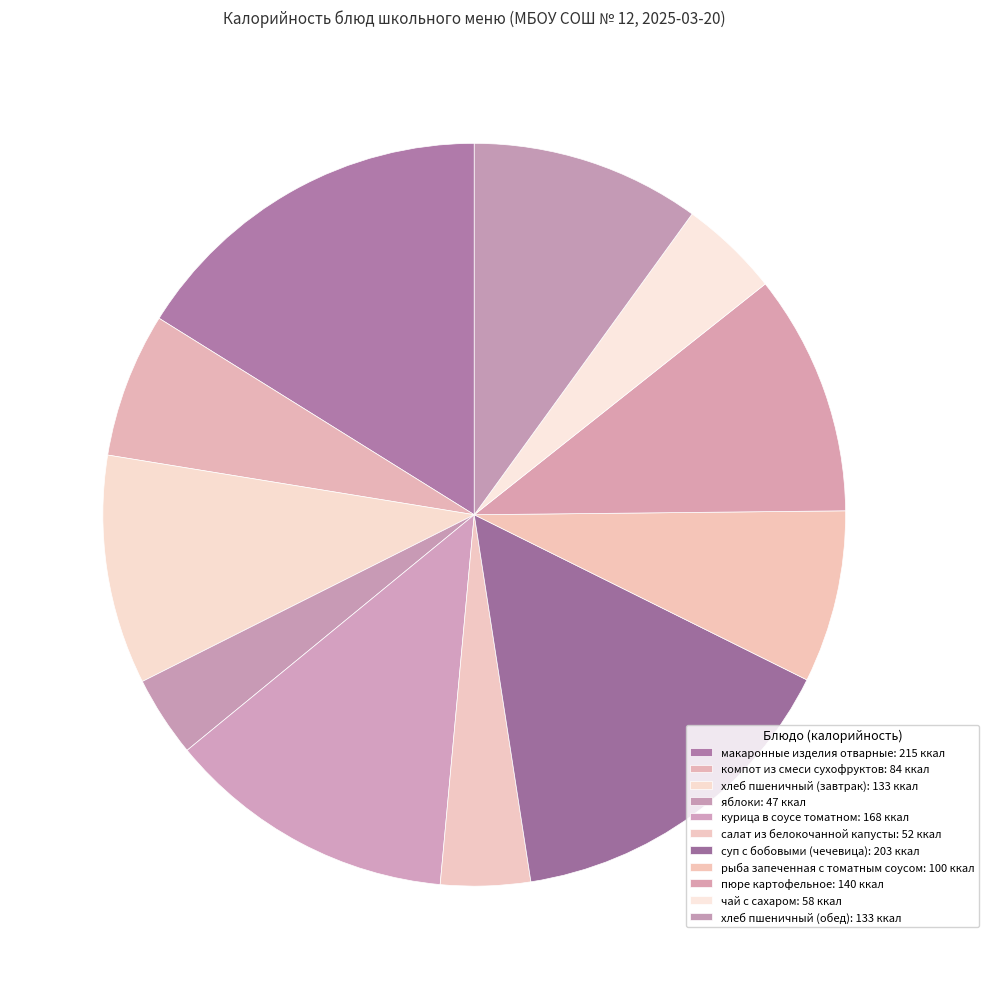

What is the total percentage of суп с бобовыми (чечевица) and рыба запеченная с томатным соусом?

22.7%